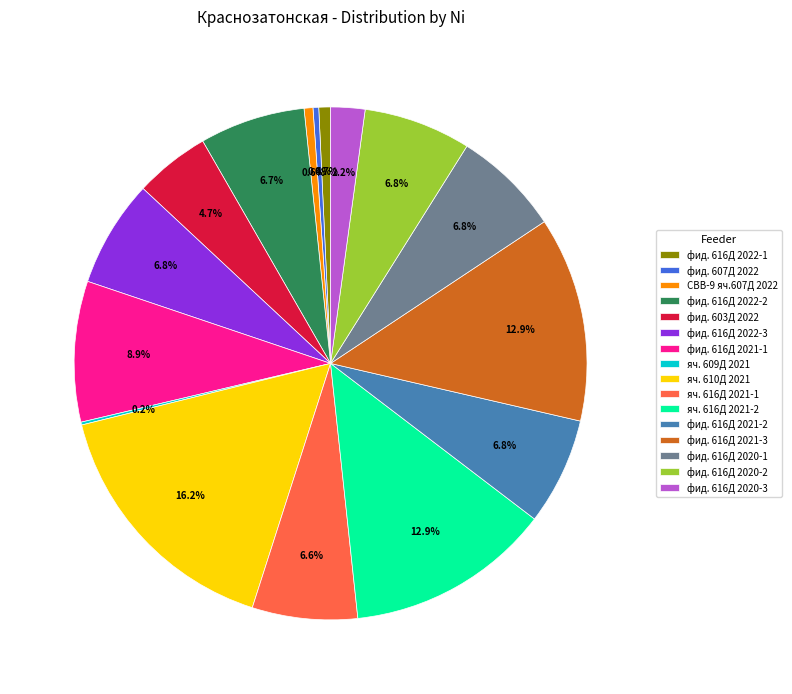

Does any single category account for the majority?

No